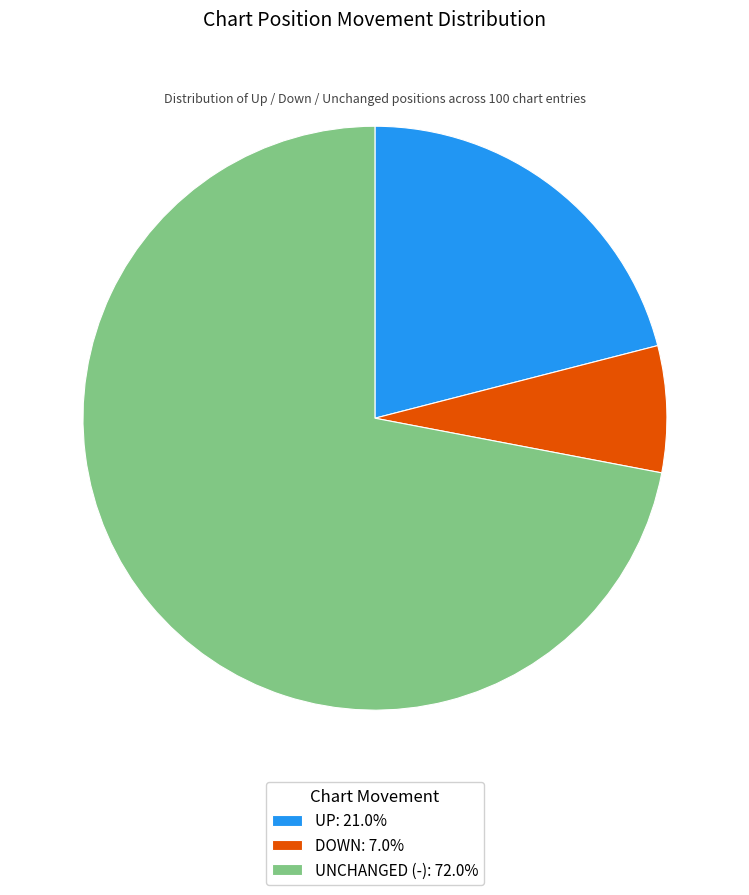

Combined, do DOWN: 7.0% and UNCHANGED (-): 72.0% account for over 50%?

Yes